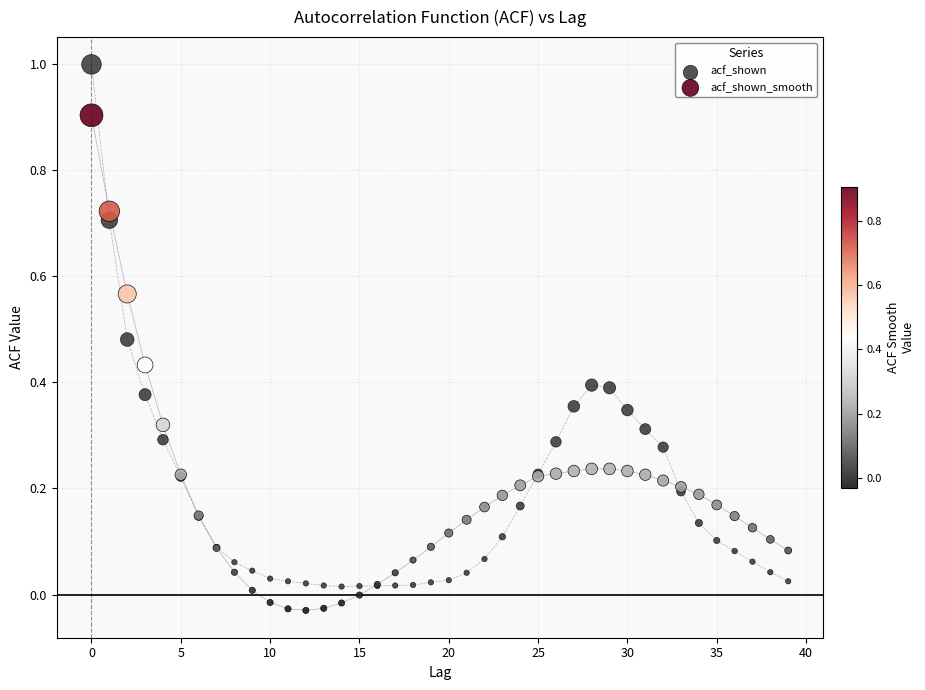

Which series has the largest Y range (max minus min)?

acf_shown